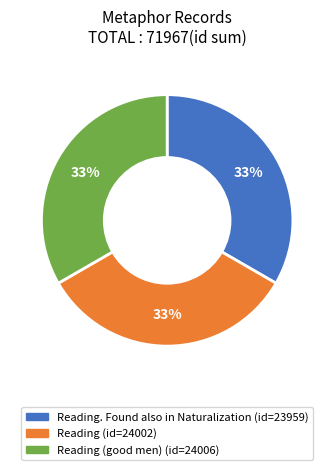

How many segments does this pie chart have?

3